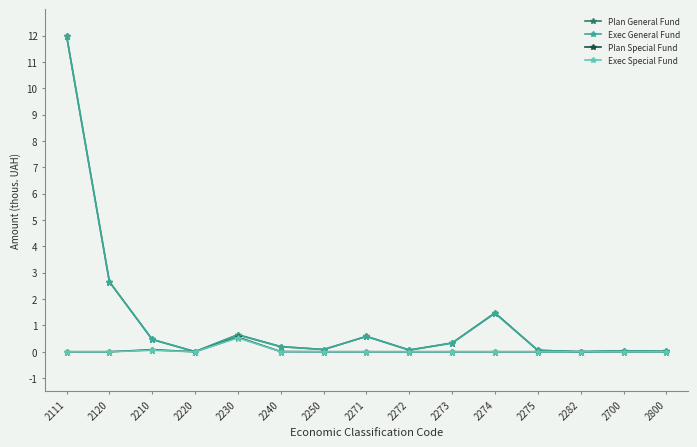

Which label corresponds to the largest value in the chart?

2111